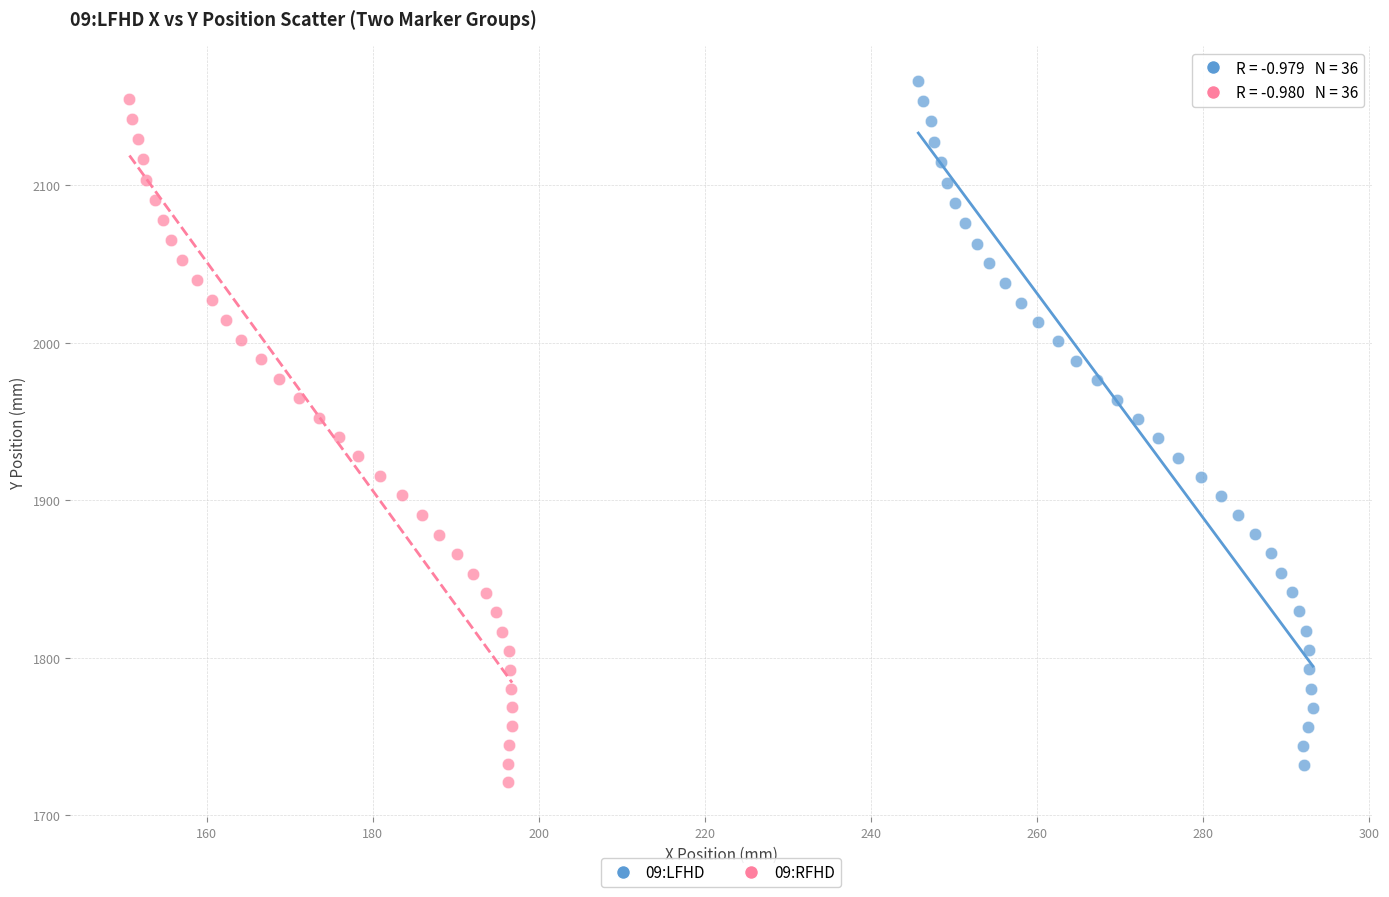

What are all the series names shown in the legend?

09:LFHD, 09:RFHD